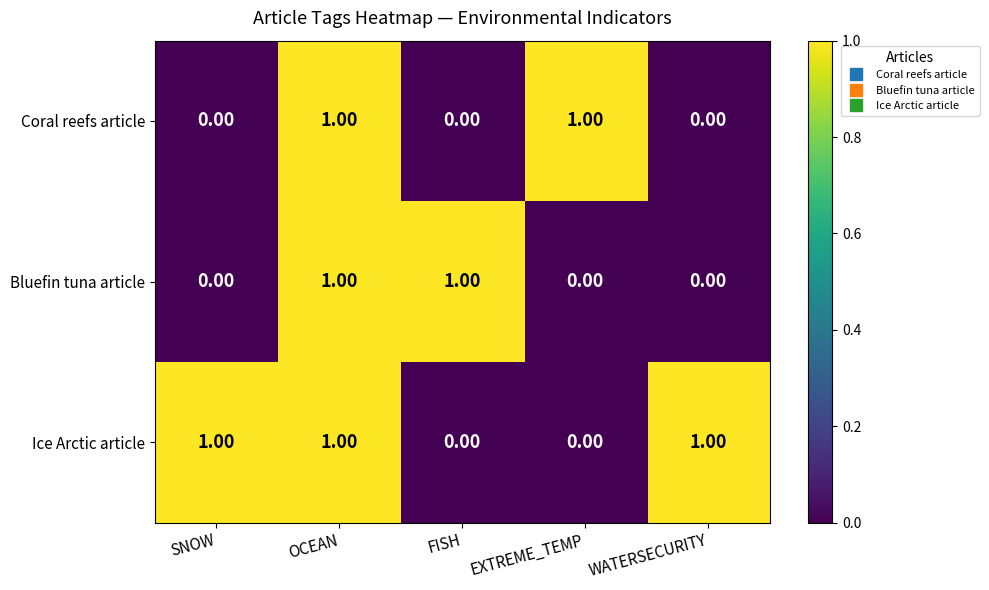

At which category is the sum across all series the highest?

OCEAN